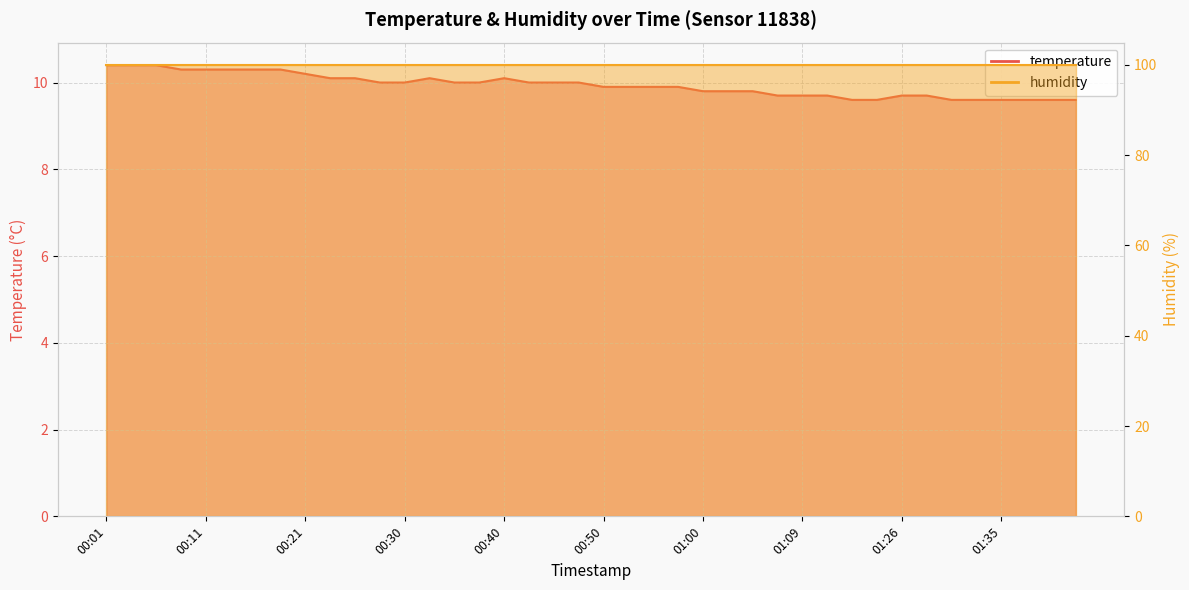

Where is the data nearest to the value 10?

00:28